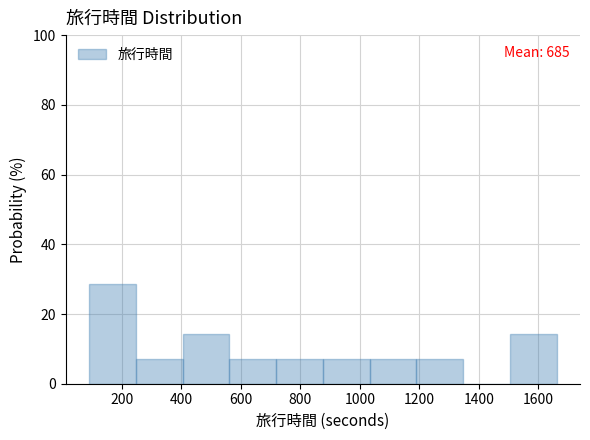

Which range on the x-axis has the tallest bar?

100 to 240